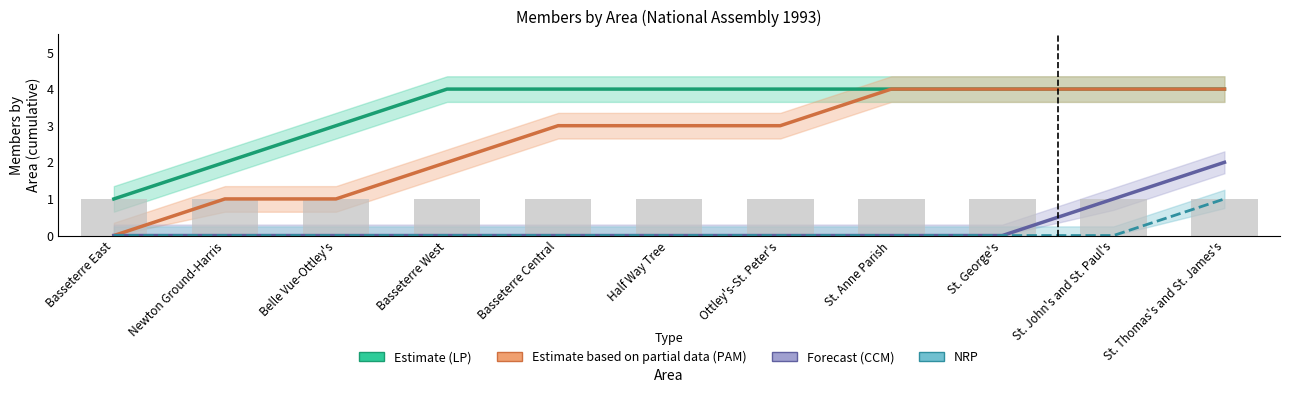

What is the difference between the maximum and minimum values in the Forecast (CCM) series?

2